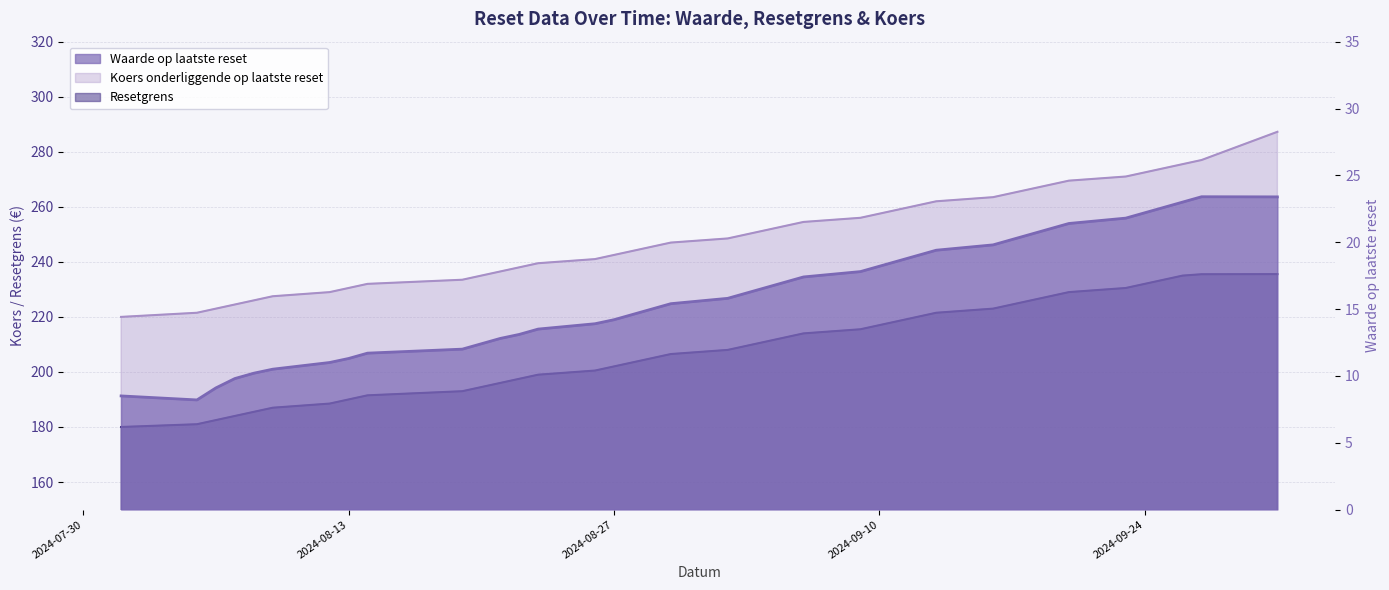

True or false: Resetgrens has more than 2 points higher than both neighbors.

False